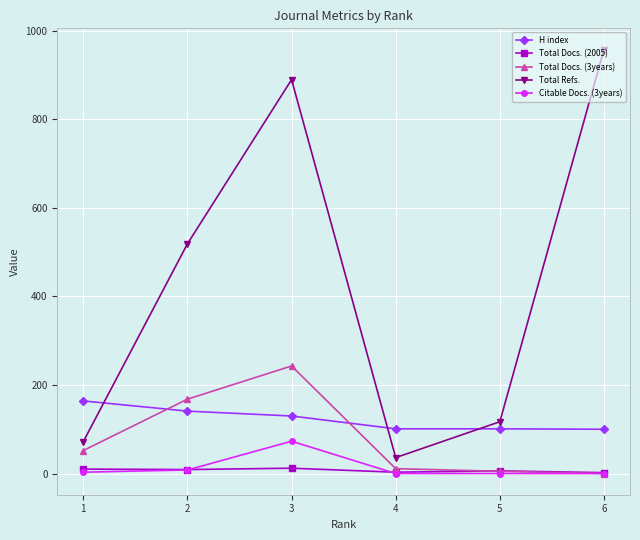

True or false: Total Docs. (2005) and H index cross at least once.

False